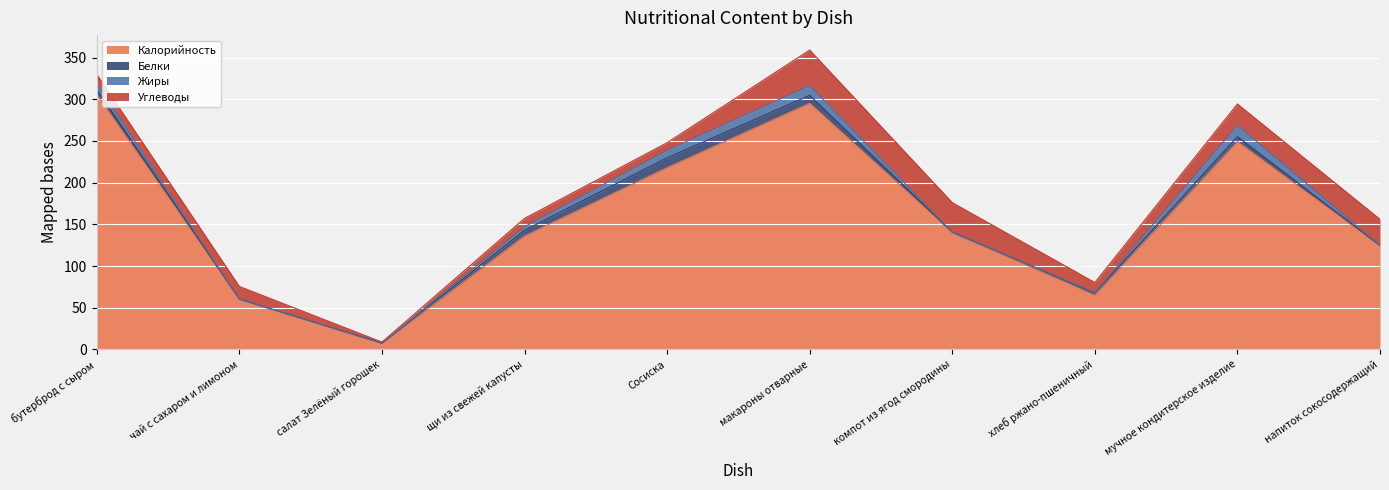

True or false: Калорийность has more than 0 interior local peaks.

True